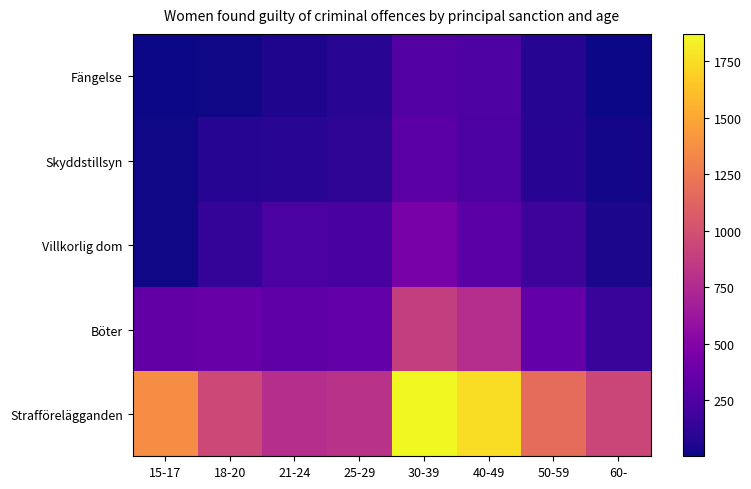

Between 40-49 and 18-20, which is larger?

40-49